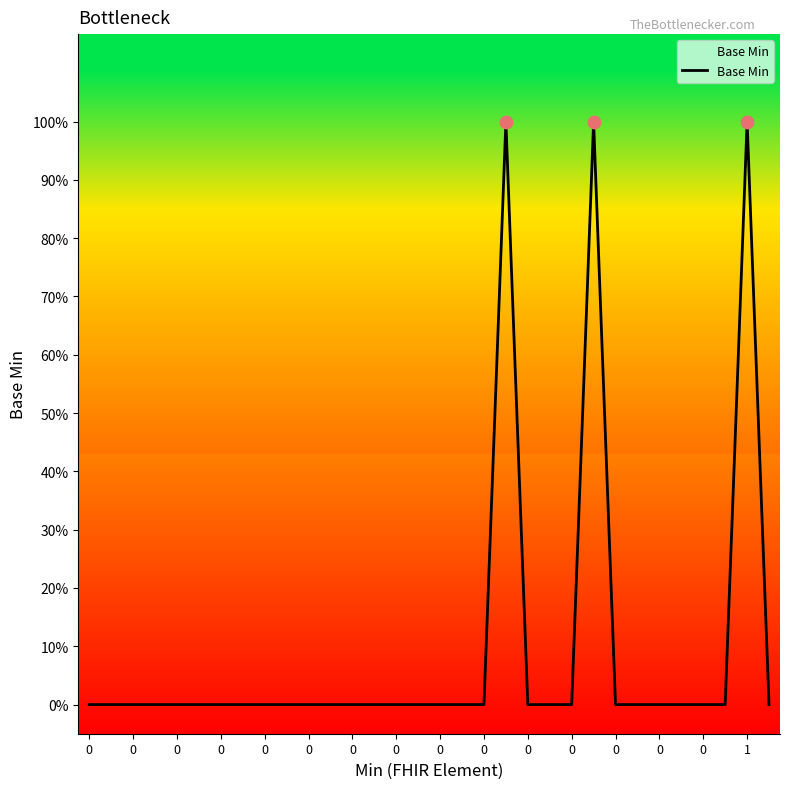

Is this an area chart (filled region under the line)?

Yes